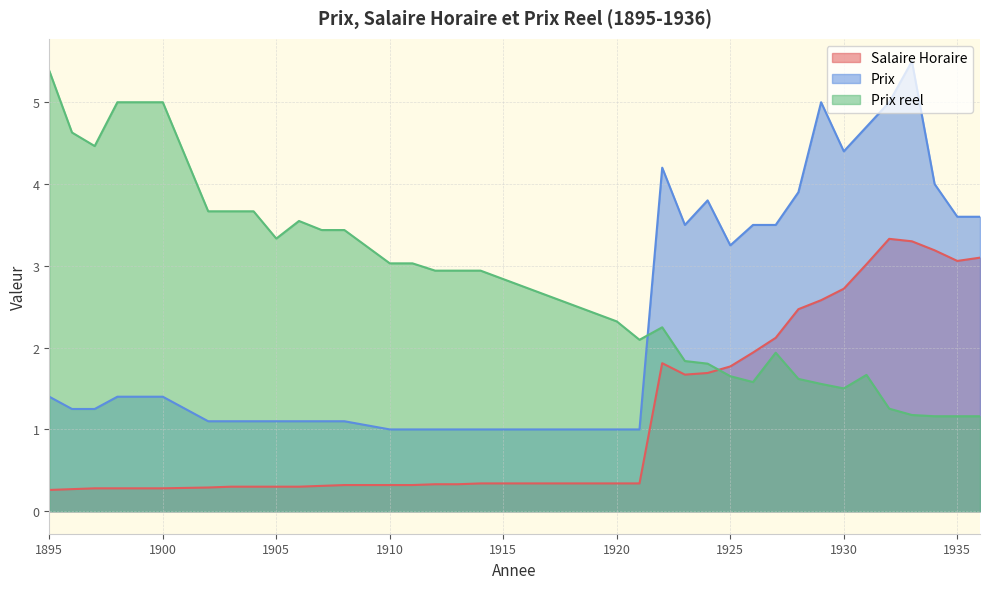

The value of Prix at 1926 is 2.4. True or false?

False